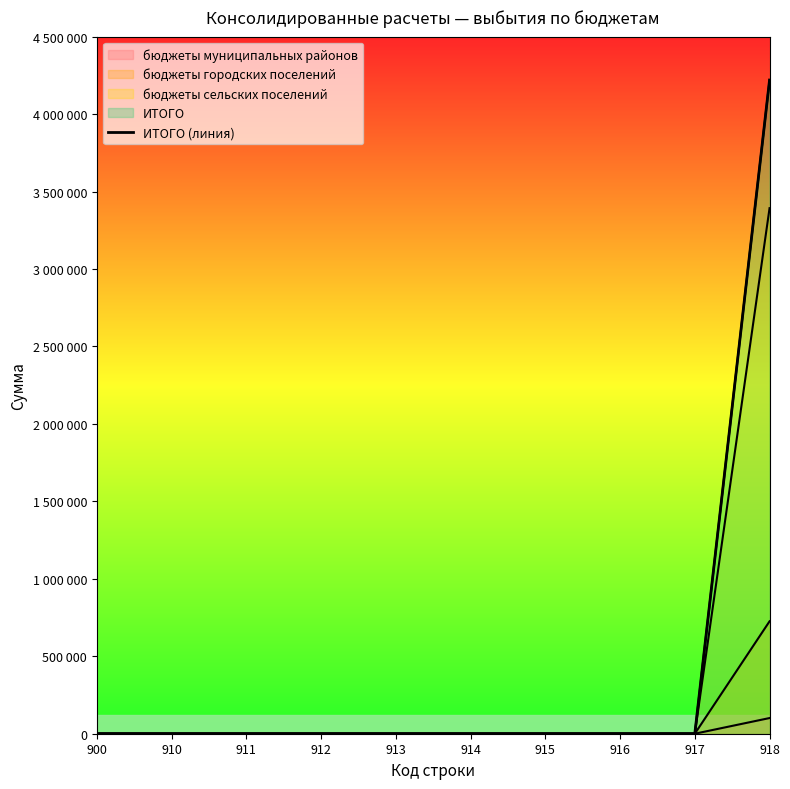

The value at 910 is 0. True or false?

True